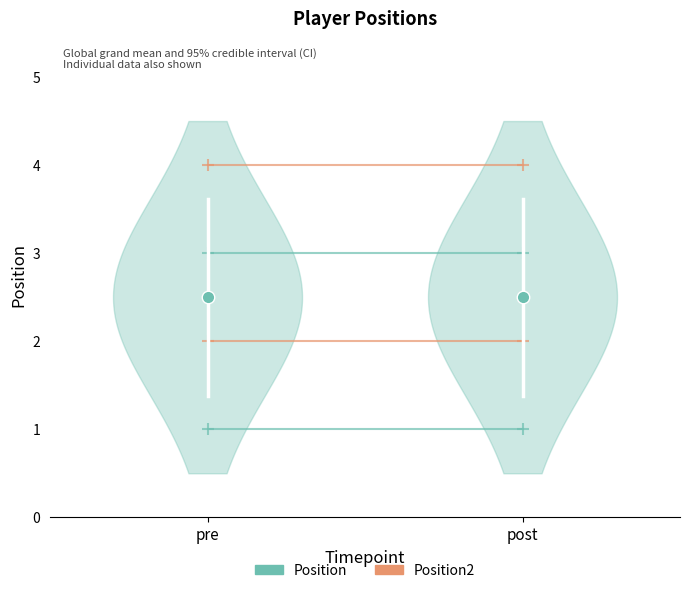

At which category does the chart reach its peak across all series?

pre